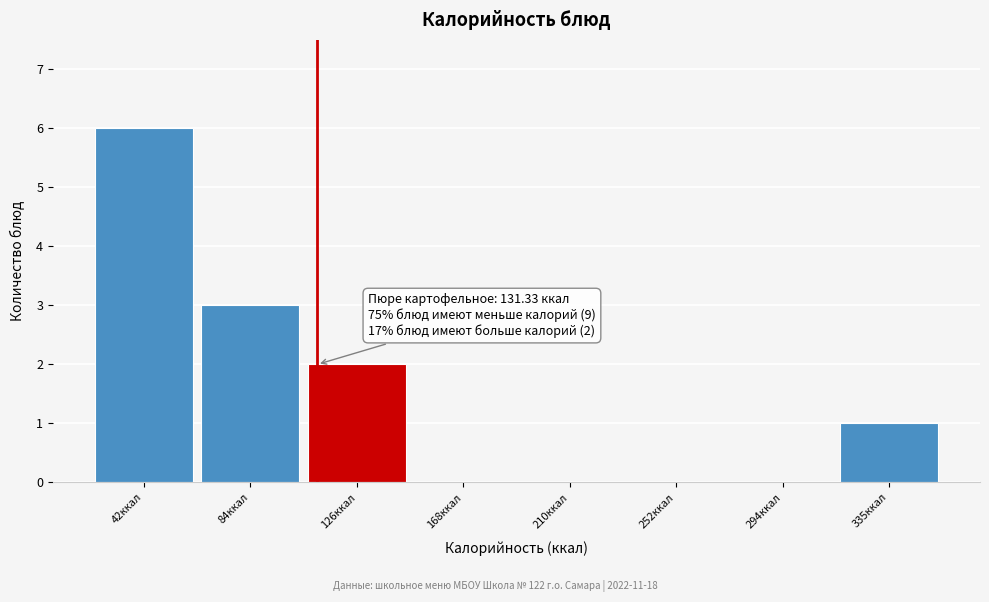

Reading left to right, list all the values displayed in this chart.

42ккал=6	84ккал=3	126ккал=2	168ккал=0	210ккал=0	252ккал=0	294ккал=0	335ккал=1